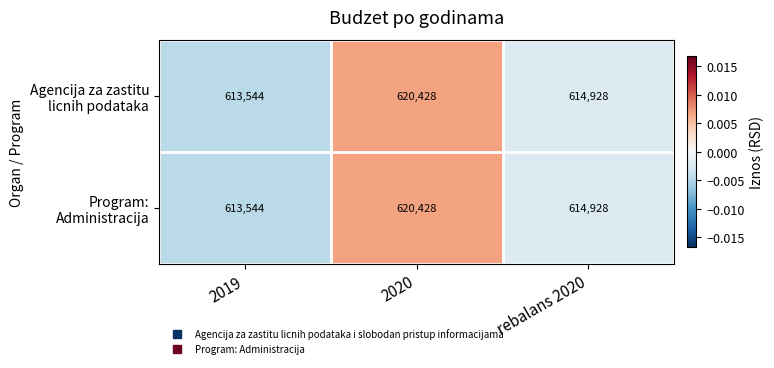

Which category has the highest value across all series?

2020